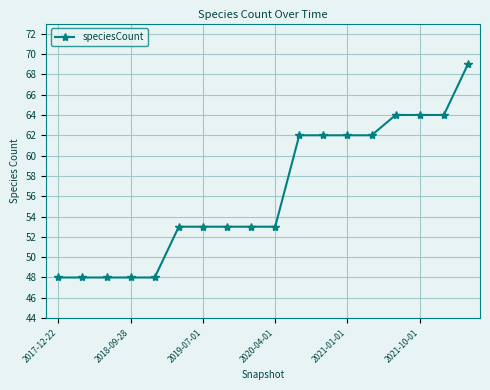

What is the sum of all values?

1014